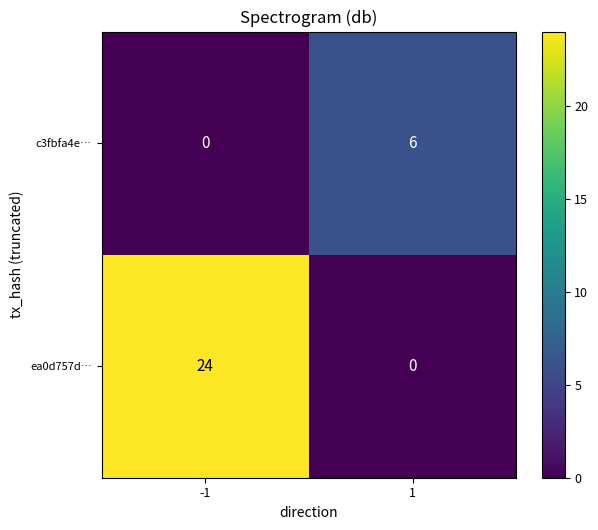

Reading left to right, what are all the values shown in this chart?

c3fbfa4e…: -1=0	1=6
ea0d757d…: -1=24	1=0